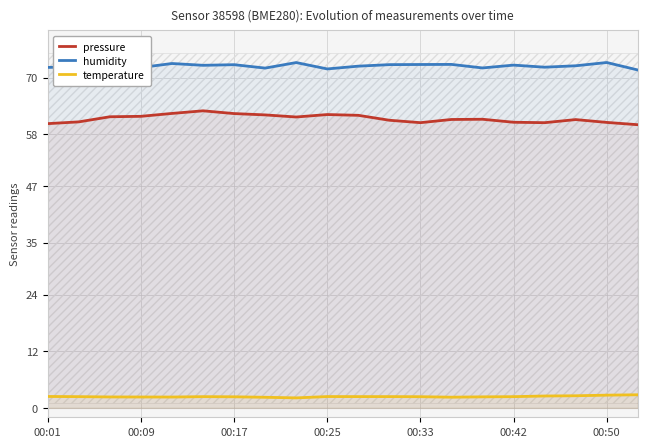

True or false: pressure has a value of 35.5 at 00:09.

False